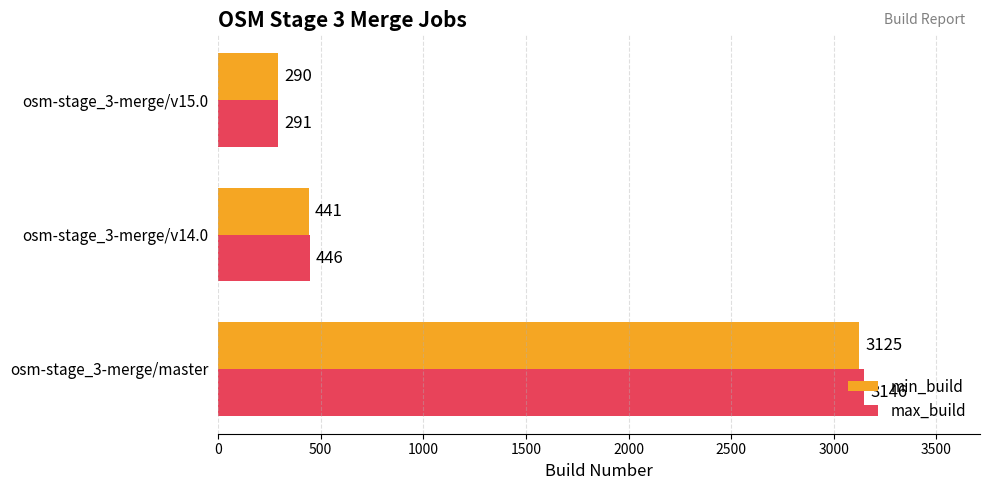

How many values in the max_build series are below 446?

1